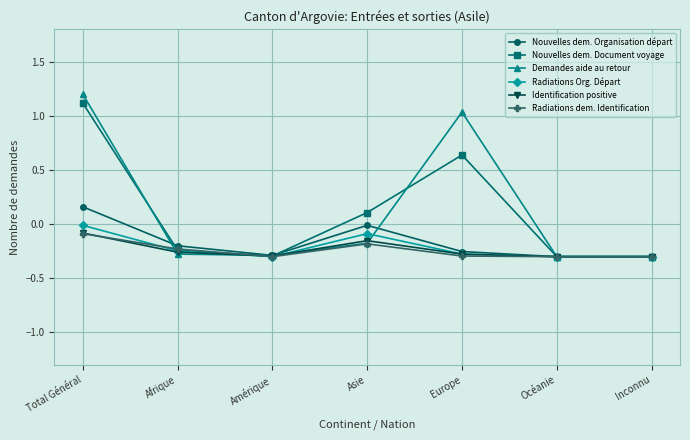

What is the spread (max minus min) of values at Total Général?

1.3